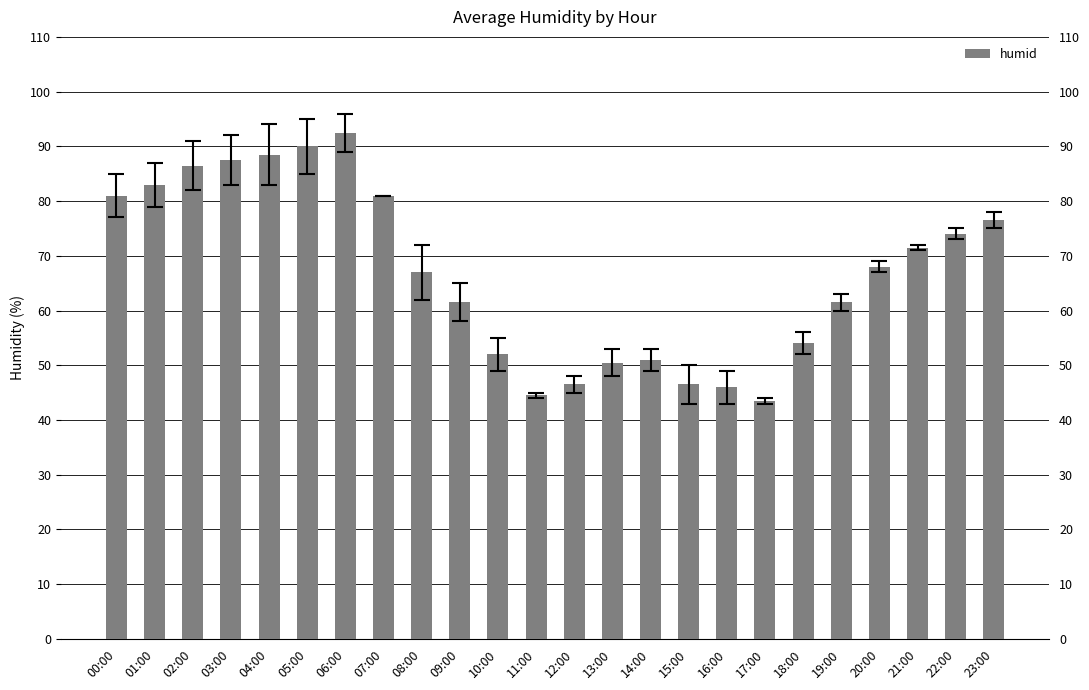

Which category has the highest value across all series?

06:00